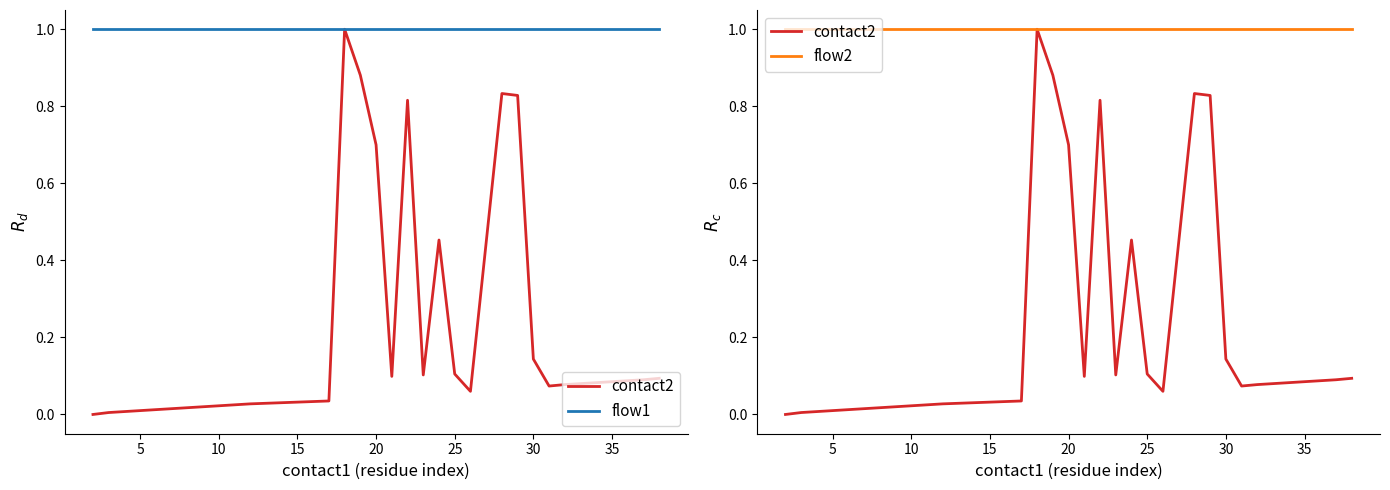

Reading left to right, transcribe all the data shown in this chart.

contact2: 0.0	0.0	0.0	0.0	0.0	1.0	0.9	0.7	0.1	0.8	0.1	0.5	0.1	0.1	0.8	0.8	0.1	0.1	0.1	0.1	0.1	0.1	0.1	0.1	0.1
flow1: 1.0	1.0	1.0	1.0	1.0	1.0	1.0	1.0	1.0	1.0	1.0	1.0	1.0	1.0	1.0	1.0	1.0	1.0	1.0	1.0	1.0	1.0	1.0	1.0	1.0
flow2: 1.0	1.0	1.0	1.0	1.0	1.0	1.0	1.0	1.0	1.0	1.0	1.0	1.0	1.0	1.0	1.0	1.0	1.0	1.0	1.0	1.0	1.0	1.0	1.0	1.0